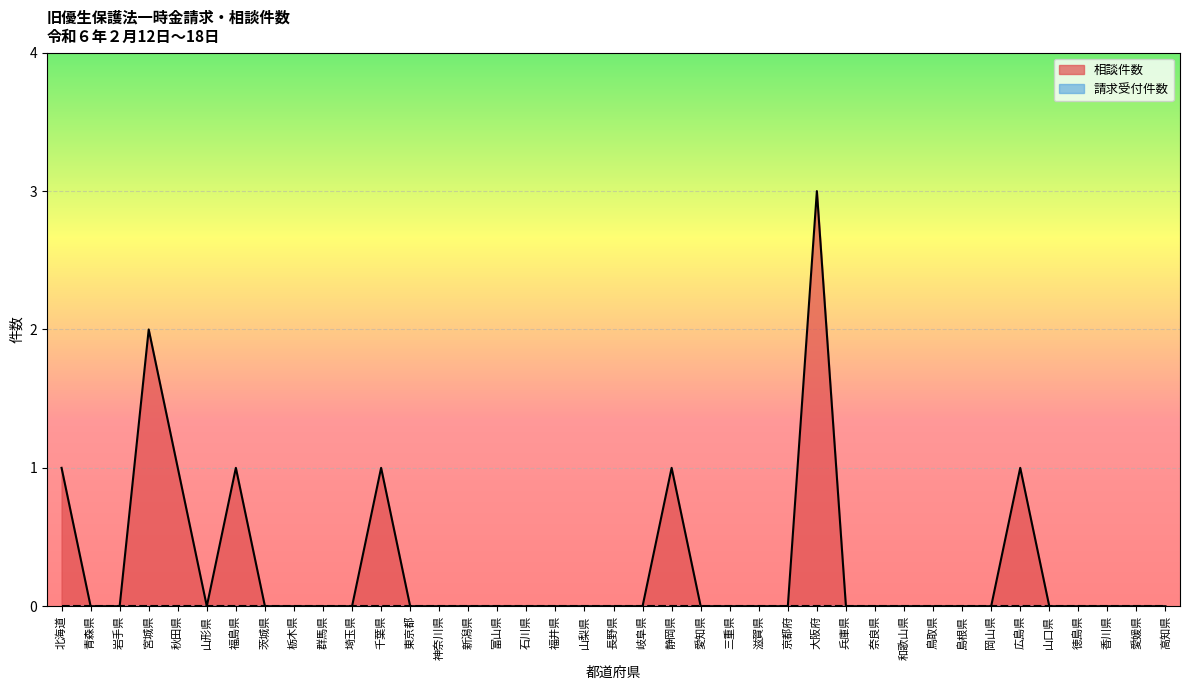

Count the values in the range 0 to 1.

37